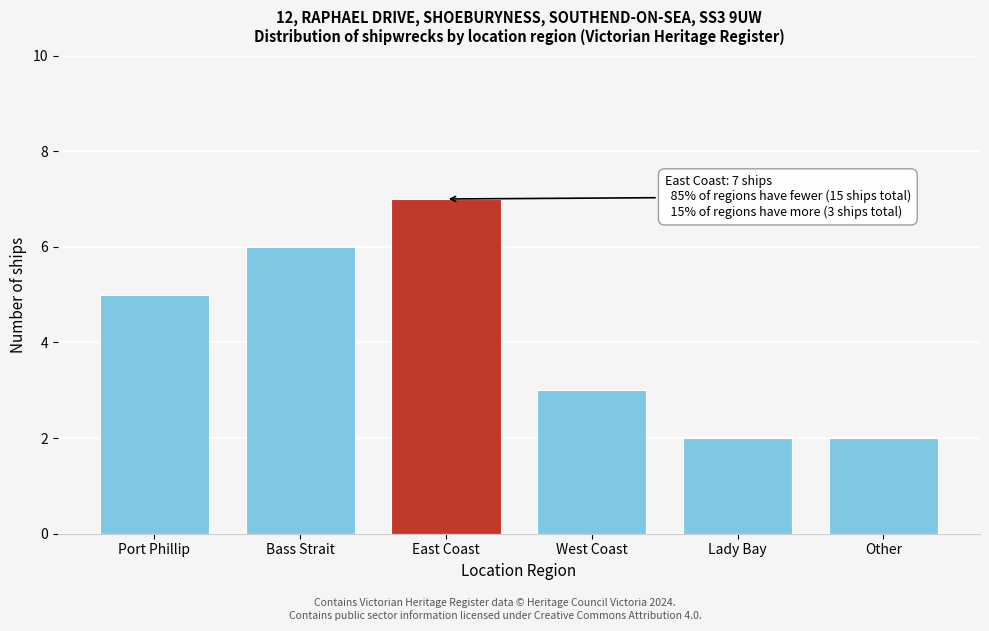

Reading right to left, list all the values displayed in this chart.

Other=2	Lady Bay=2	West Coast=3	East Coast=7	Bass Strait=6	Port Phillip=5